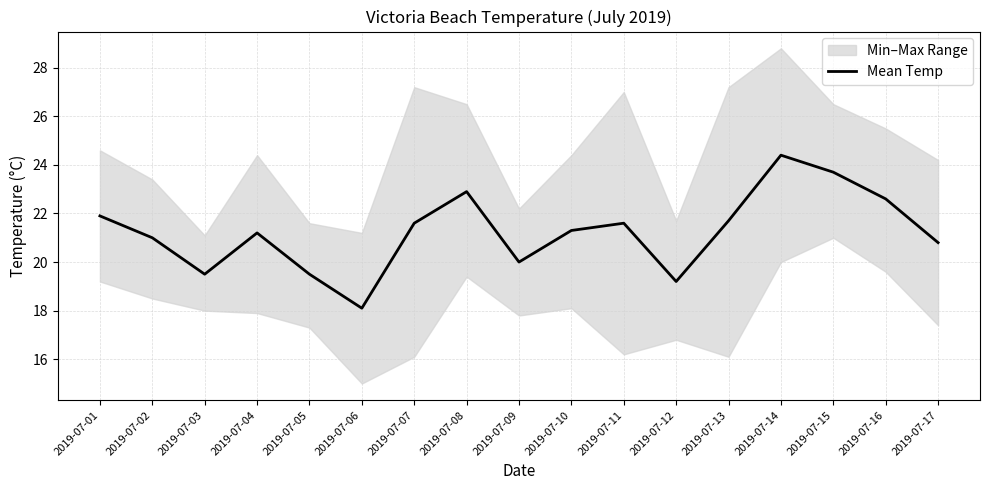

What is the minimum value shown in the chart?

18.1